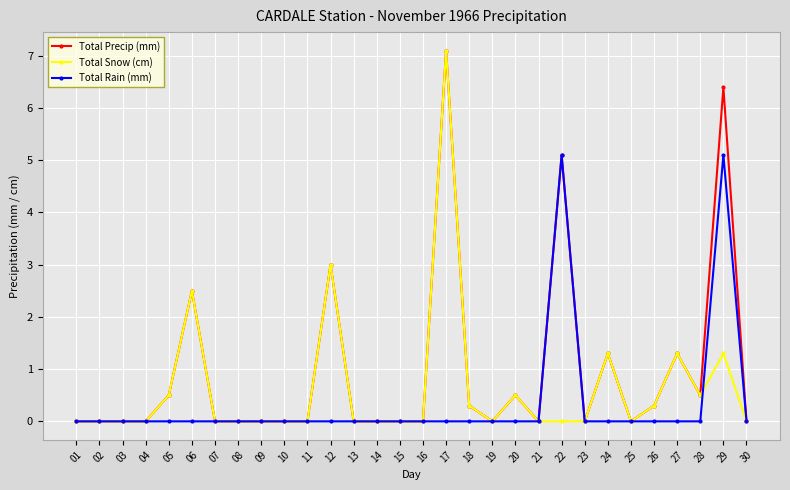

What is the average value of the Total Rain (mm) series?

0.3